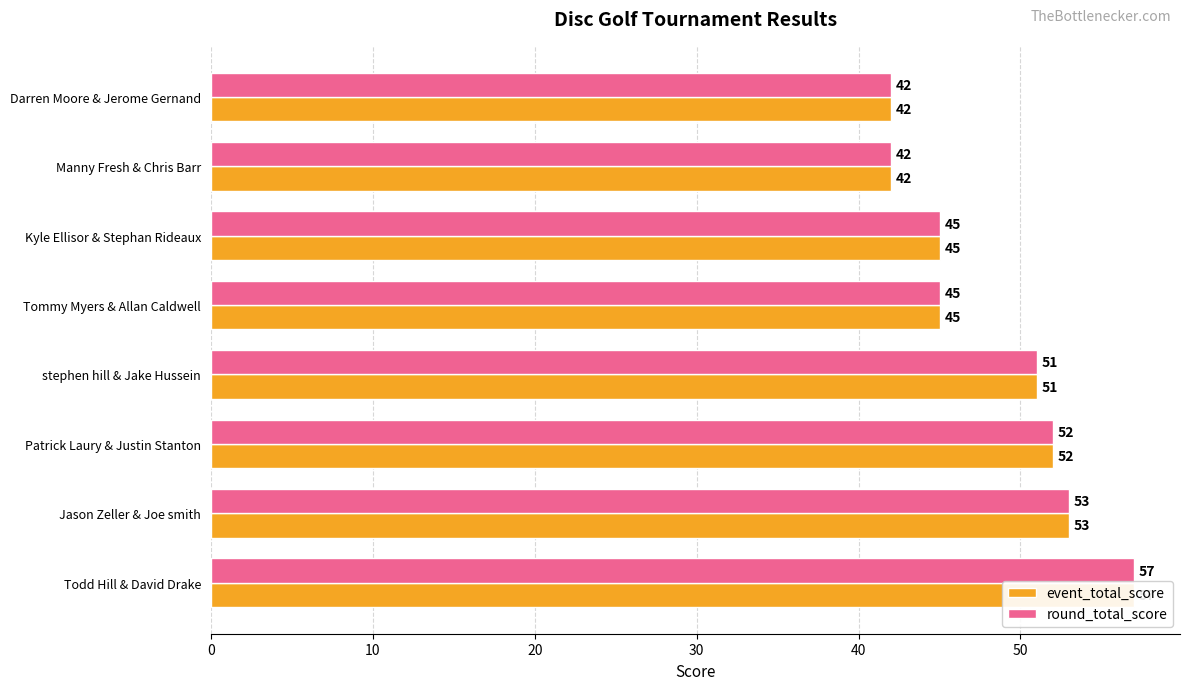

What is the difference between the maximum and minimum values in the event_total_score series?

15